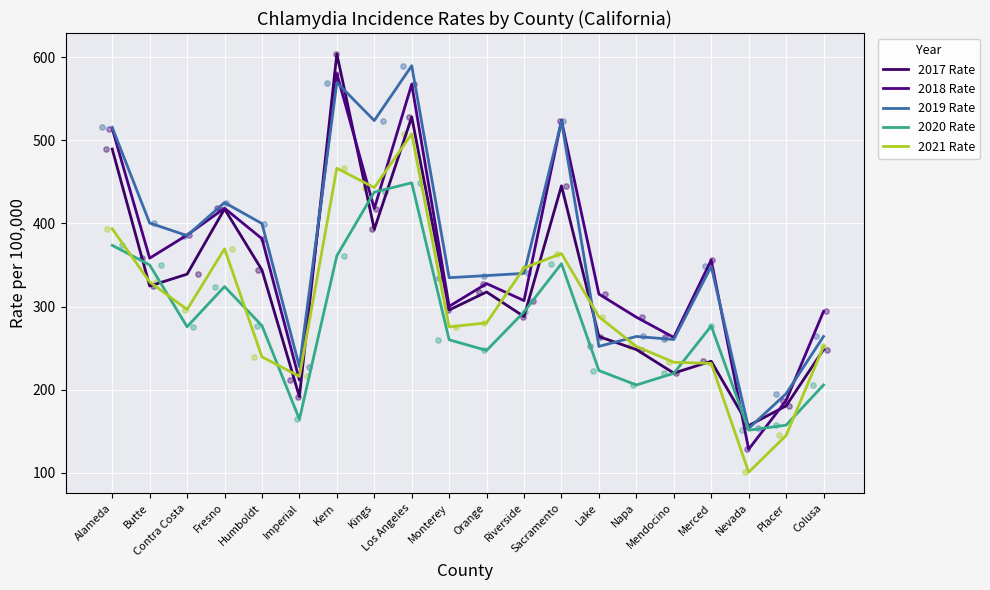

At how many categories does at least one series exceed 111?

20